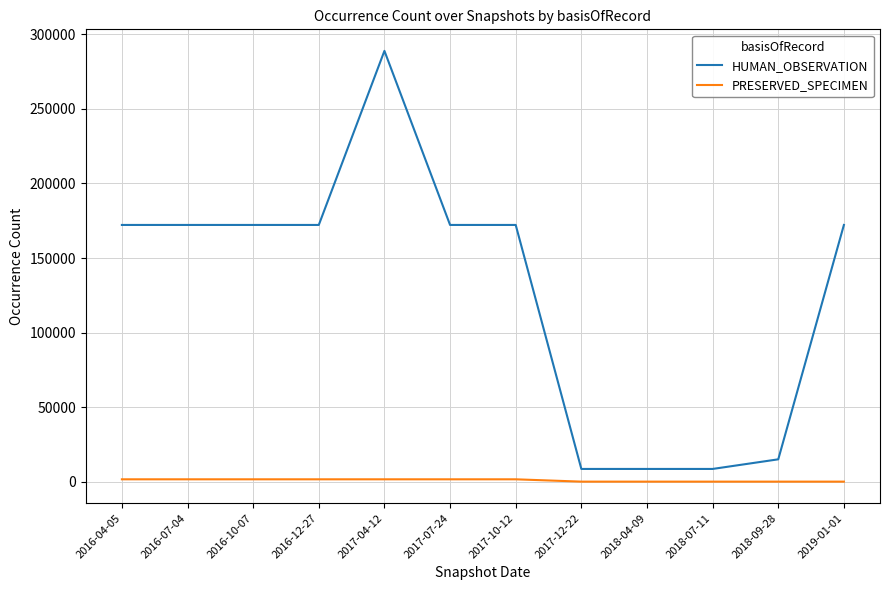

What are all the series names shown in the legend?

HUMAN_OBSERVATION, PRESERVED_SPECIMEN